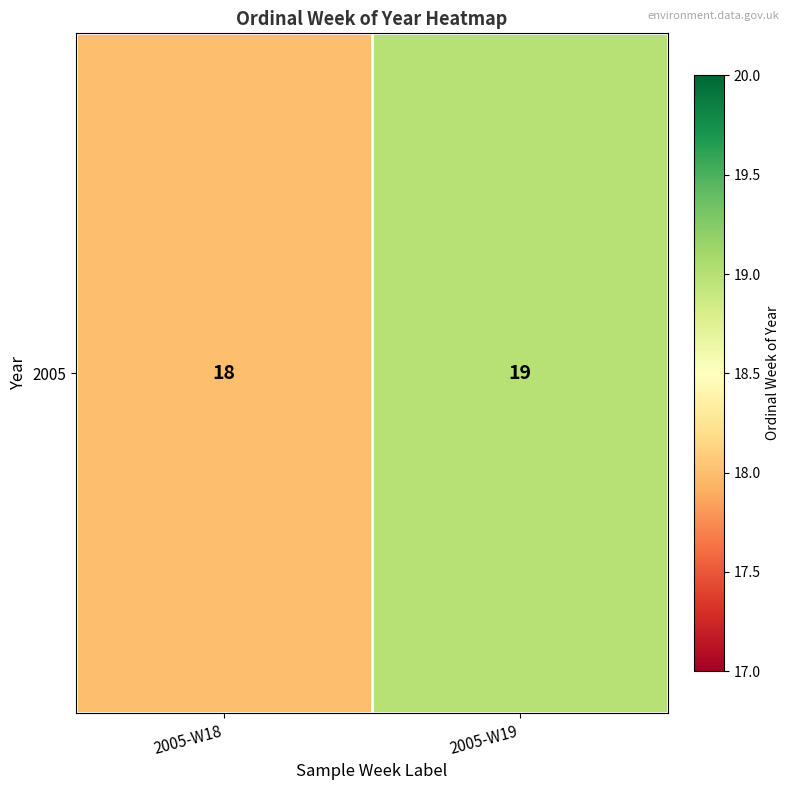

How many values are below 19?

1